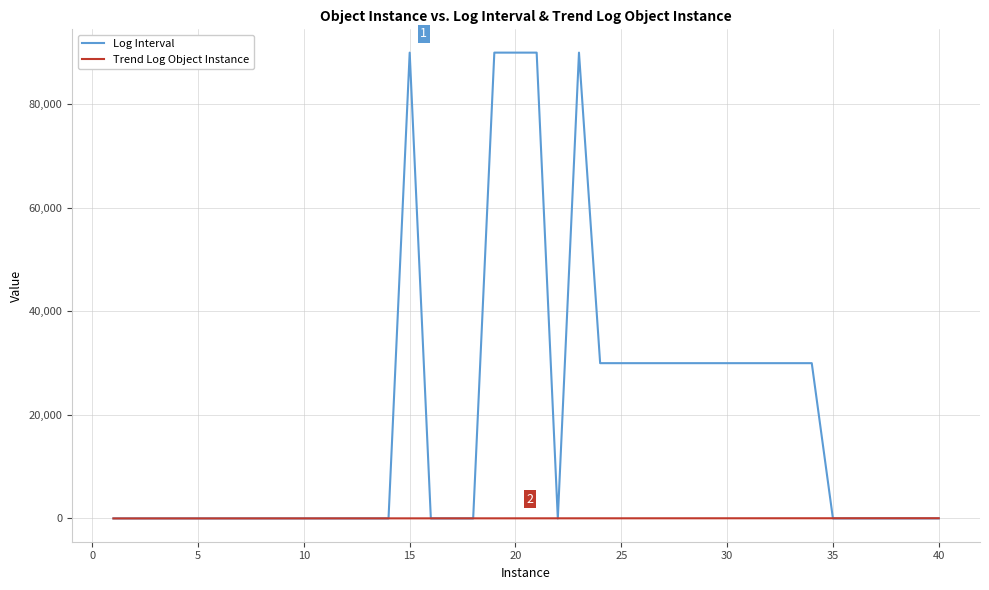

Which series has the widest spread of values?

Log Interval